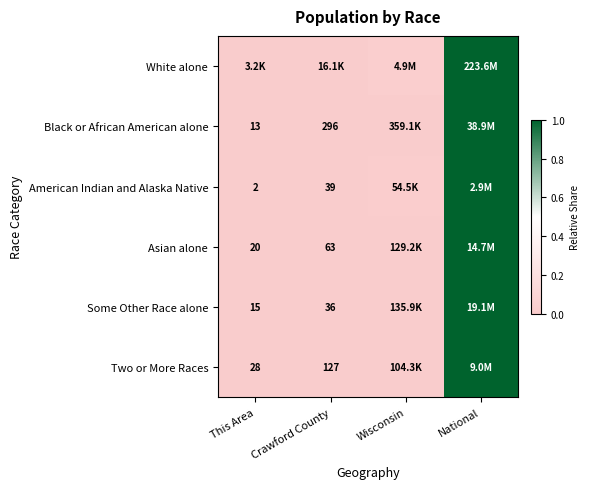

Which series has the widest spread of values?

Black or African American alone